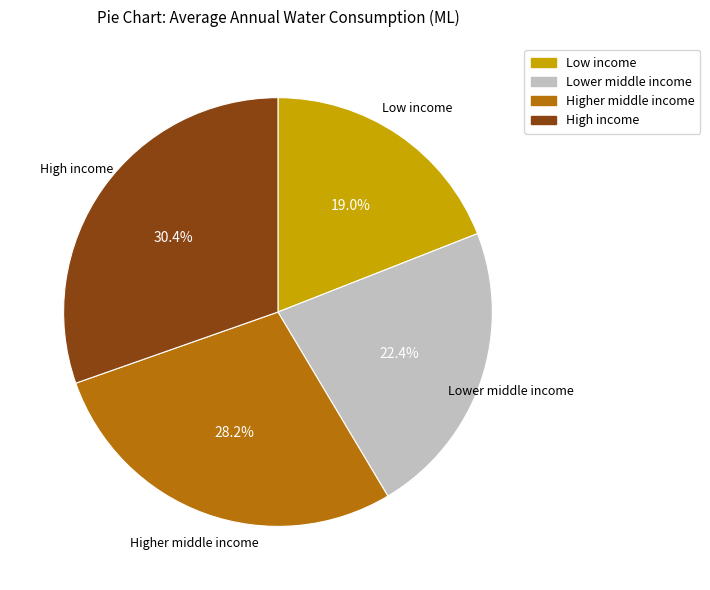

Count the number of slices in the pie.

4